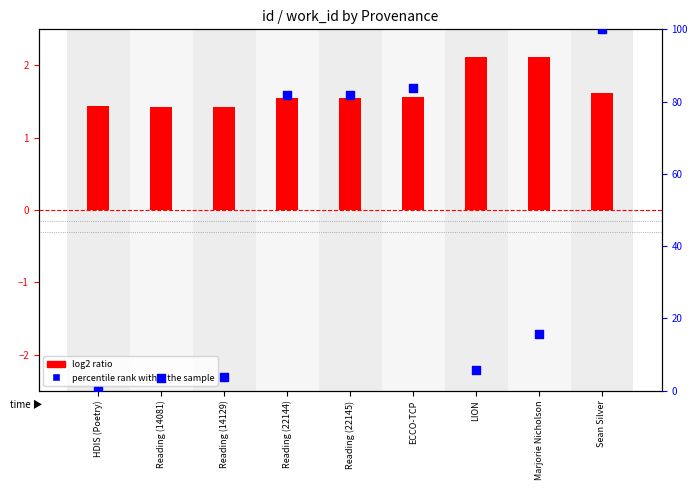

Which series contains the lowest Y value?

percentile rank within the sample